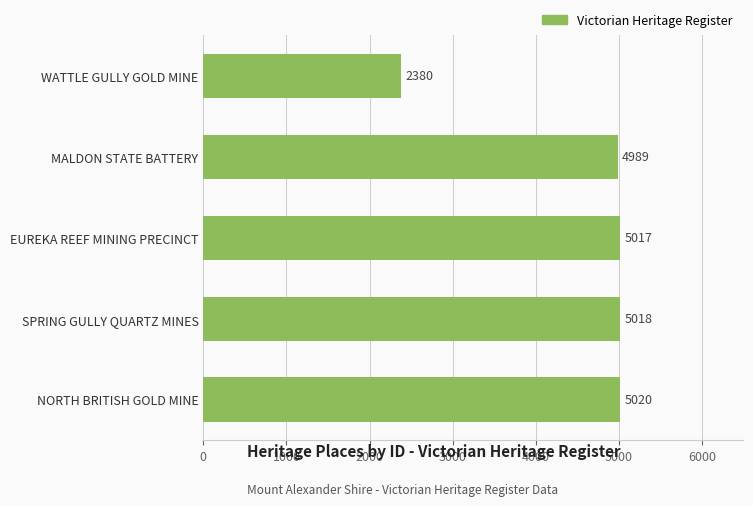

Rank the categories by value from highest to lowest.

NORTH BRITISH GOLD MINE, SPRING GULLY QUARTZ MINES, EUREKA REEF MINING PRECINCT, MALDON STATE BATTERY, WATTLE GULLY GOLD MINE